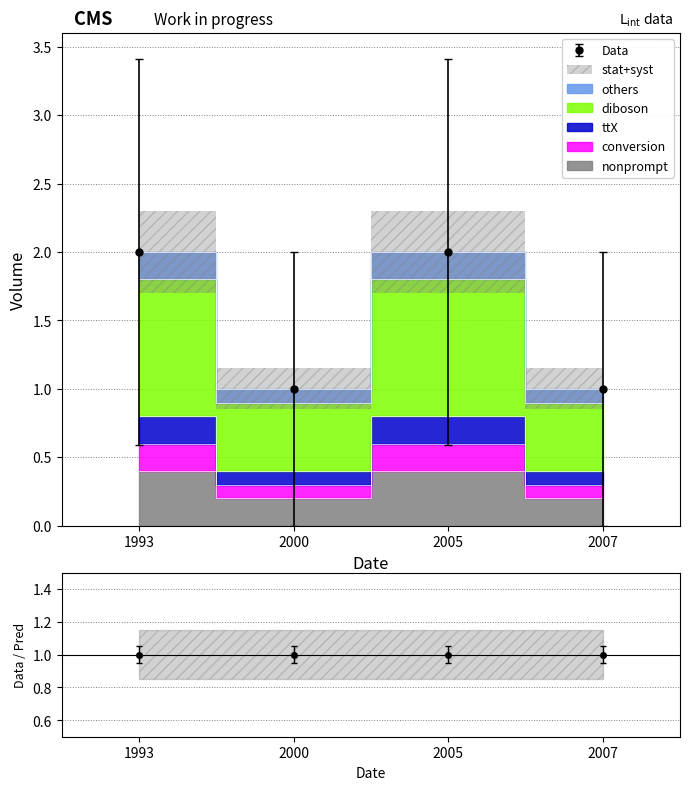

Is it true that the value at 2005 is 0.4?

True